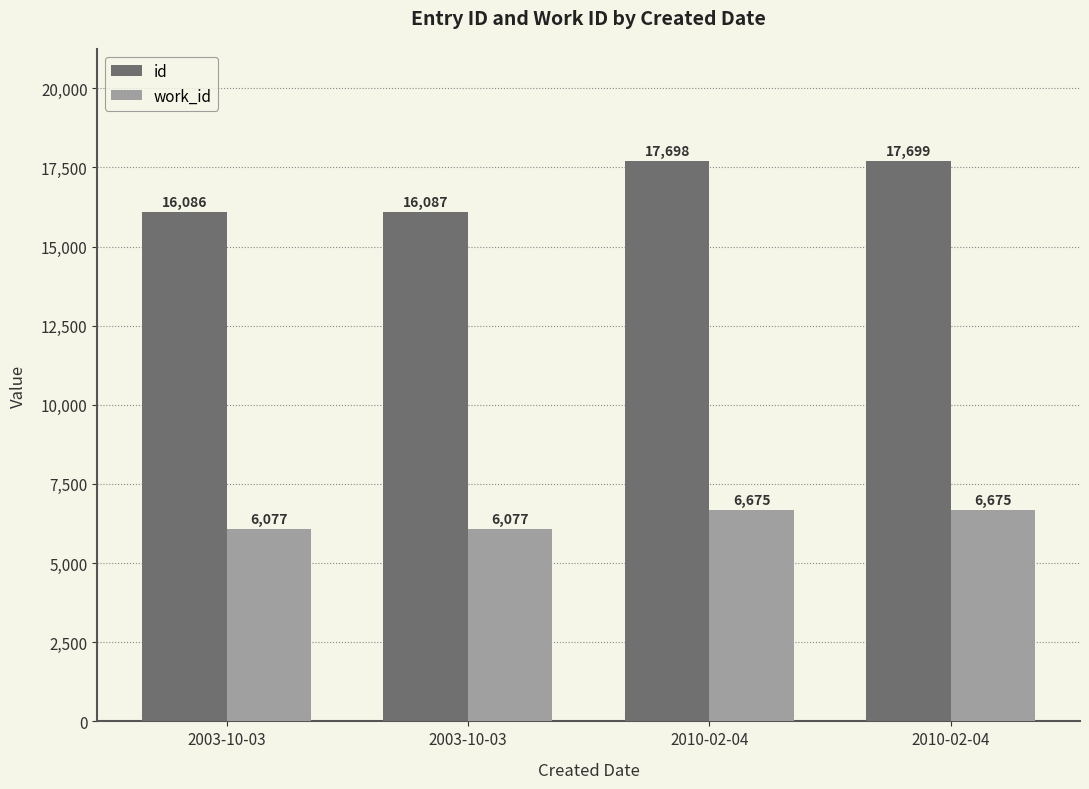

What are all the series names shown in the legend?

id, work_id